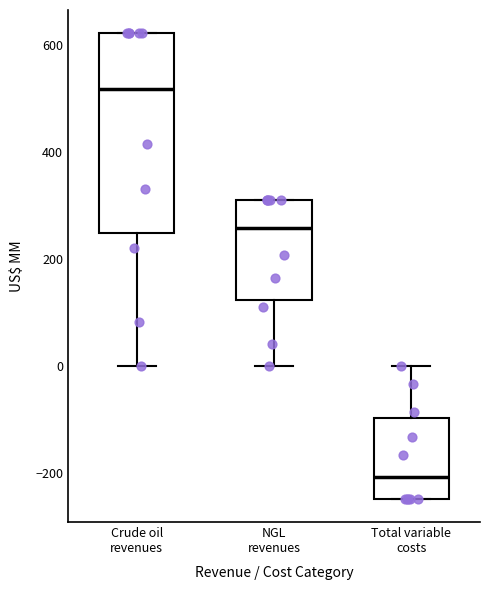

Reading left to right, transcribe this box plot: for each box, give where its median line is, the range the box spans, and where its two whiskers end, as read against the y-axis. The values are not printed on the chart, so give them approximately, as read against the axis.

Crude oil revenues: median 520, box 240 to 620, whiskers 0 to 620
NGL revenues: median 260, box 120 to 320, whiskers 0 to 320
Total variable costs: median -200, box -240 to -100, whiskers -240 to 0